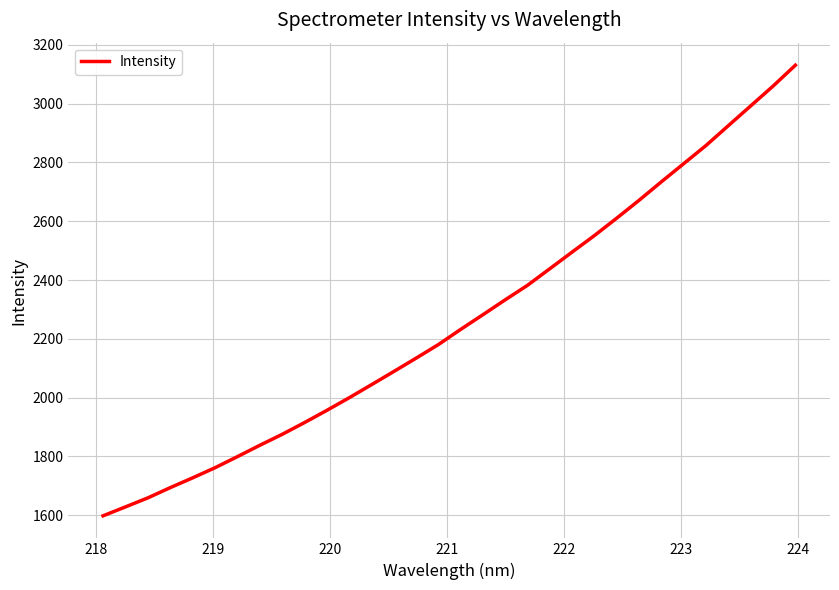

What is the difference between the maximum and minimum values?

1533.8